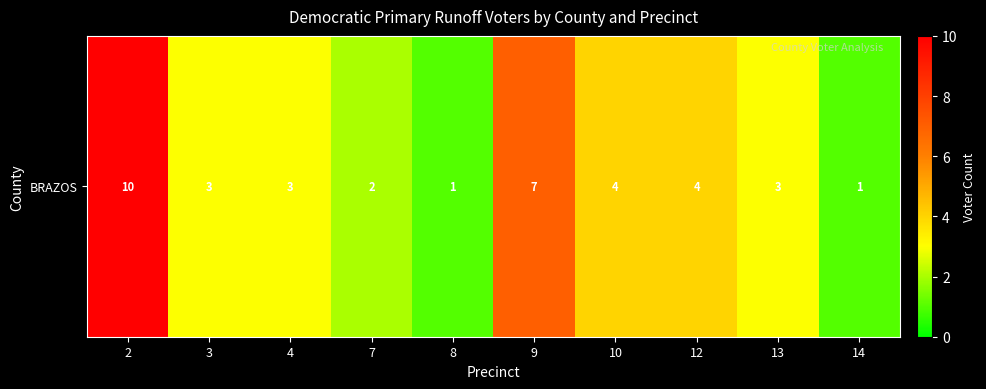

Where is the data nearest to the value 5?

10